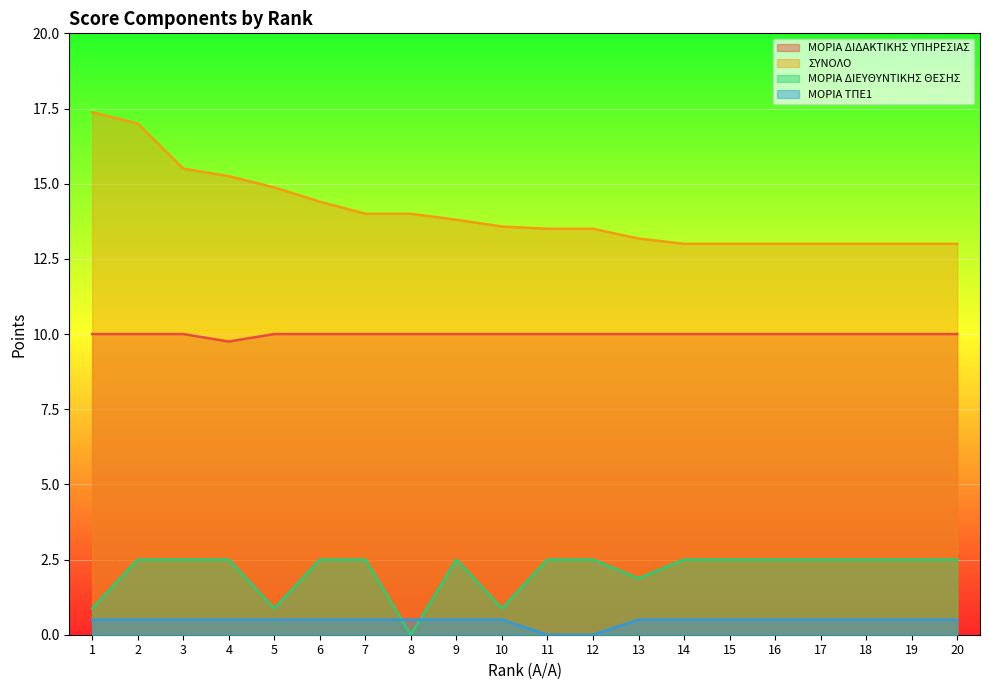

Which series has the largest range (max minus min)?

ΣΥΝΟΛΟ